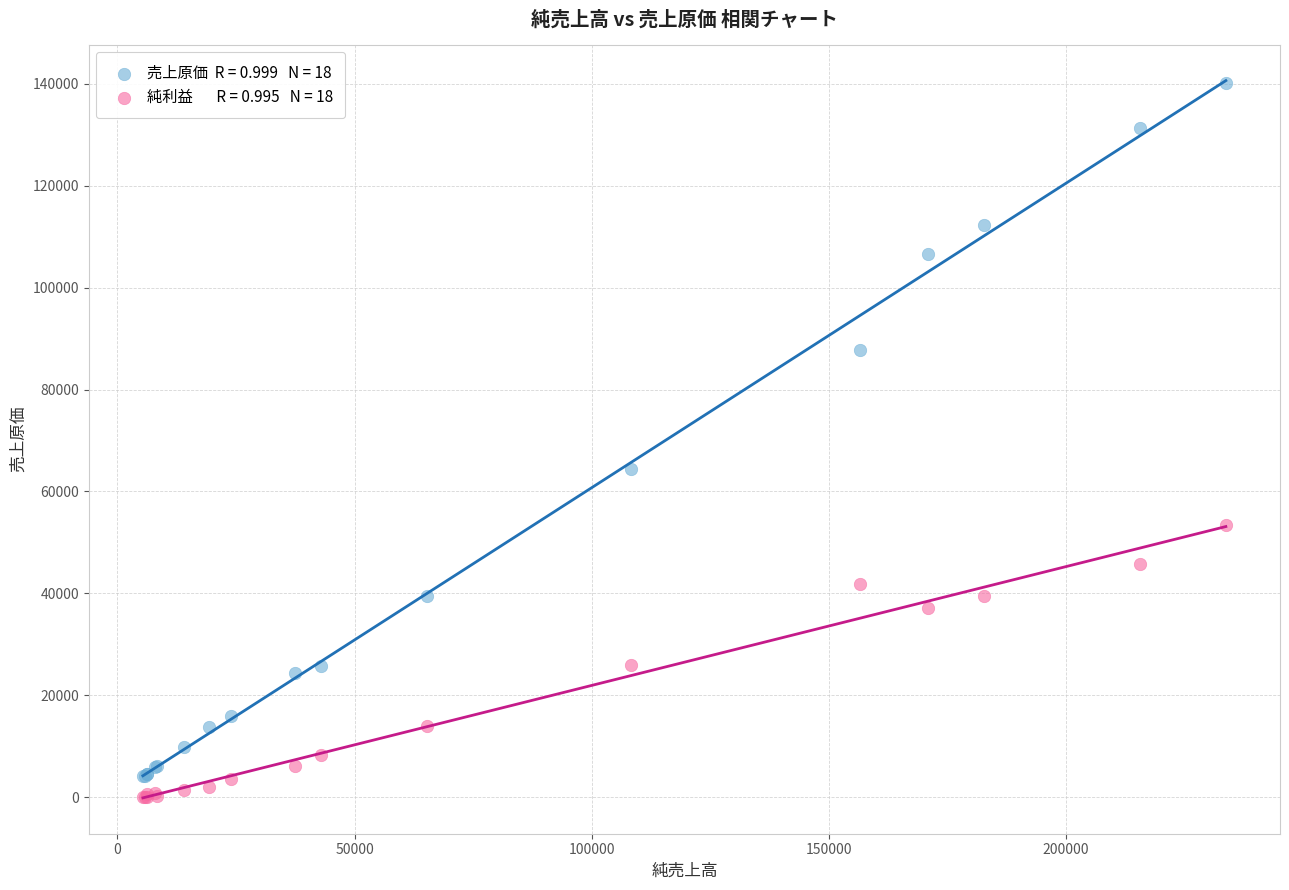

Across all series, what Y value is closest to 70032?

64431